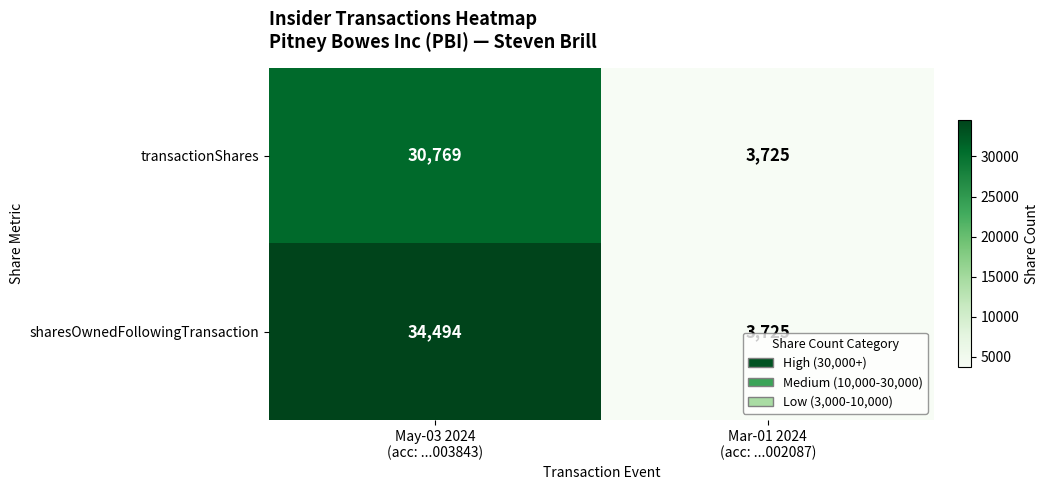

Between May-03 2024
(acc: ...003843) and Mar-01 2024
(acc: ...002087), which series saw the biggest shift?

sharesOwnedFollowingTransaction